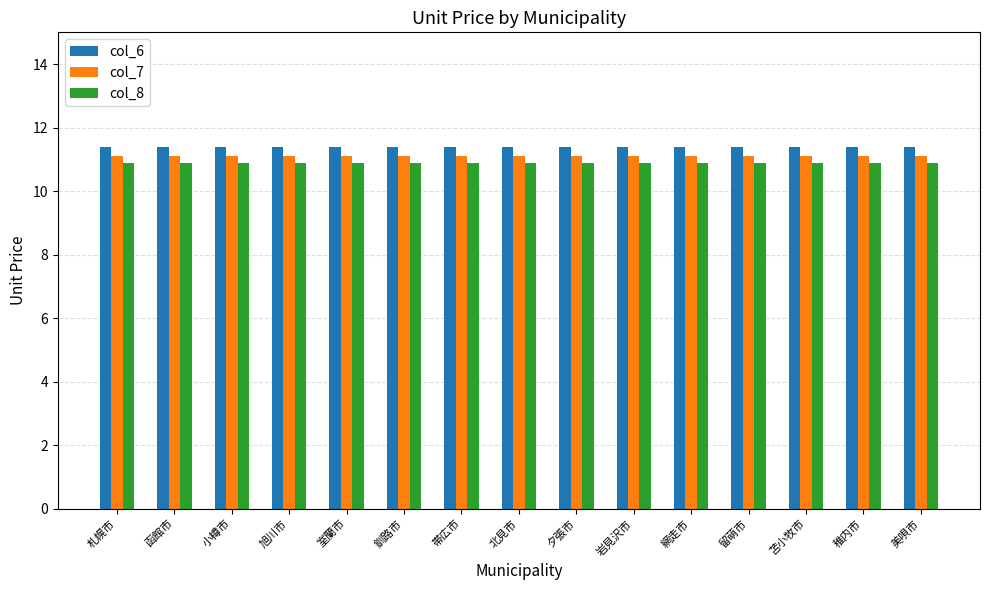

The value of col_7 at 帯広市 is 11.1. True or false?

True